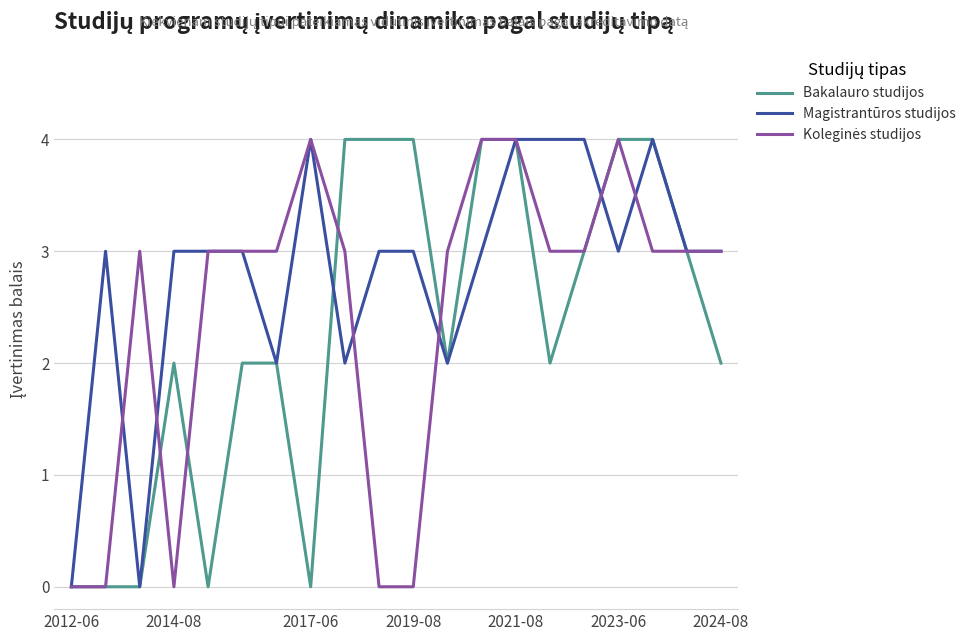

What is the greatest value displayed?

4